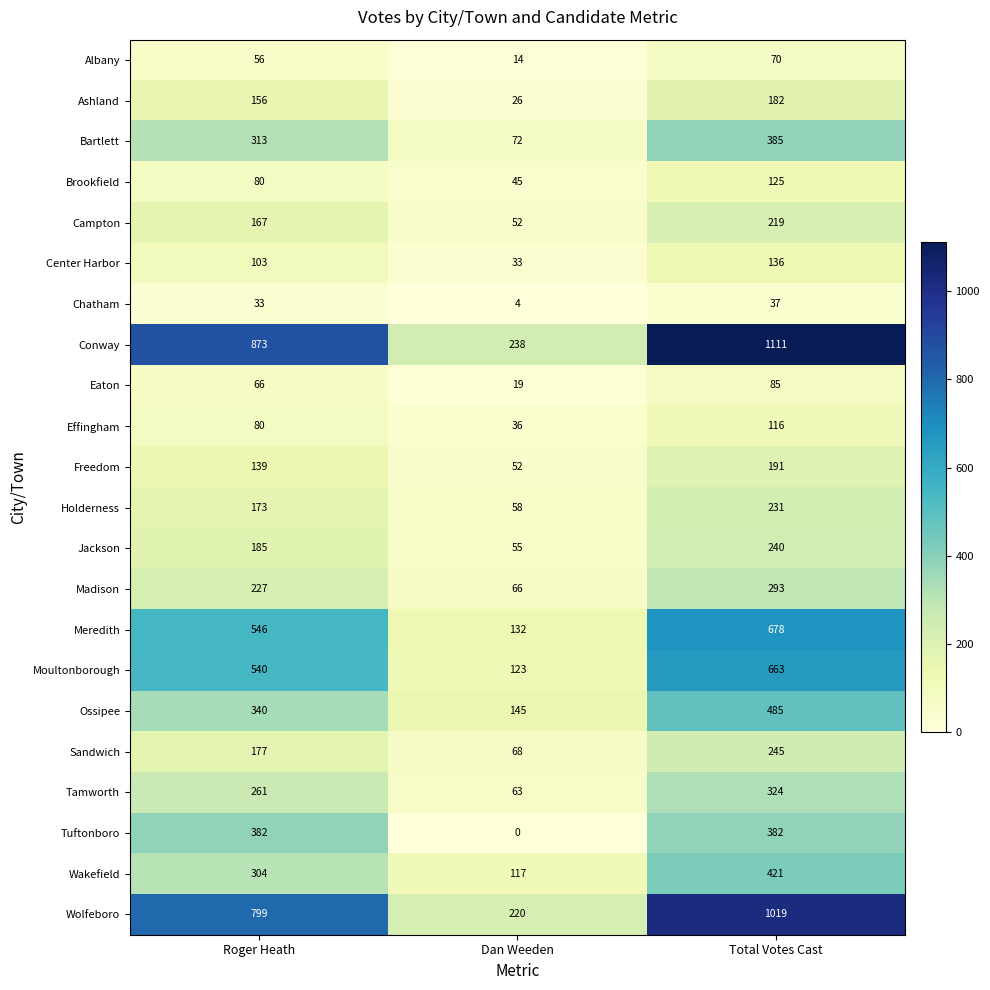

What is the greatest value displayed?

1111